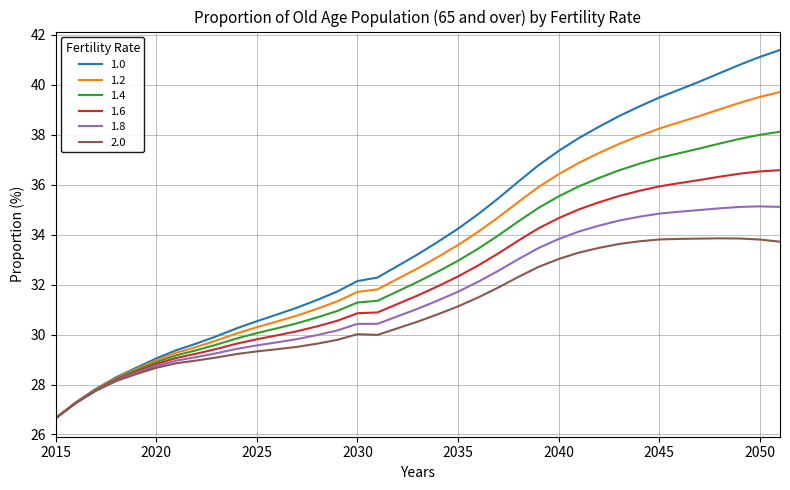

What is the minimum value shown in the chart?

26.6